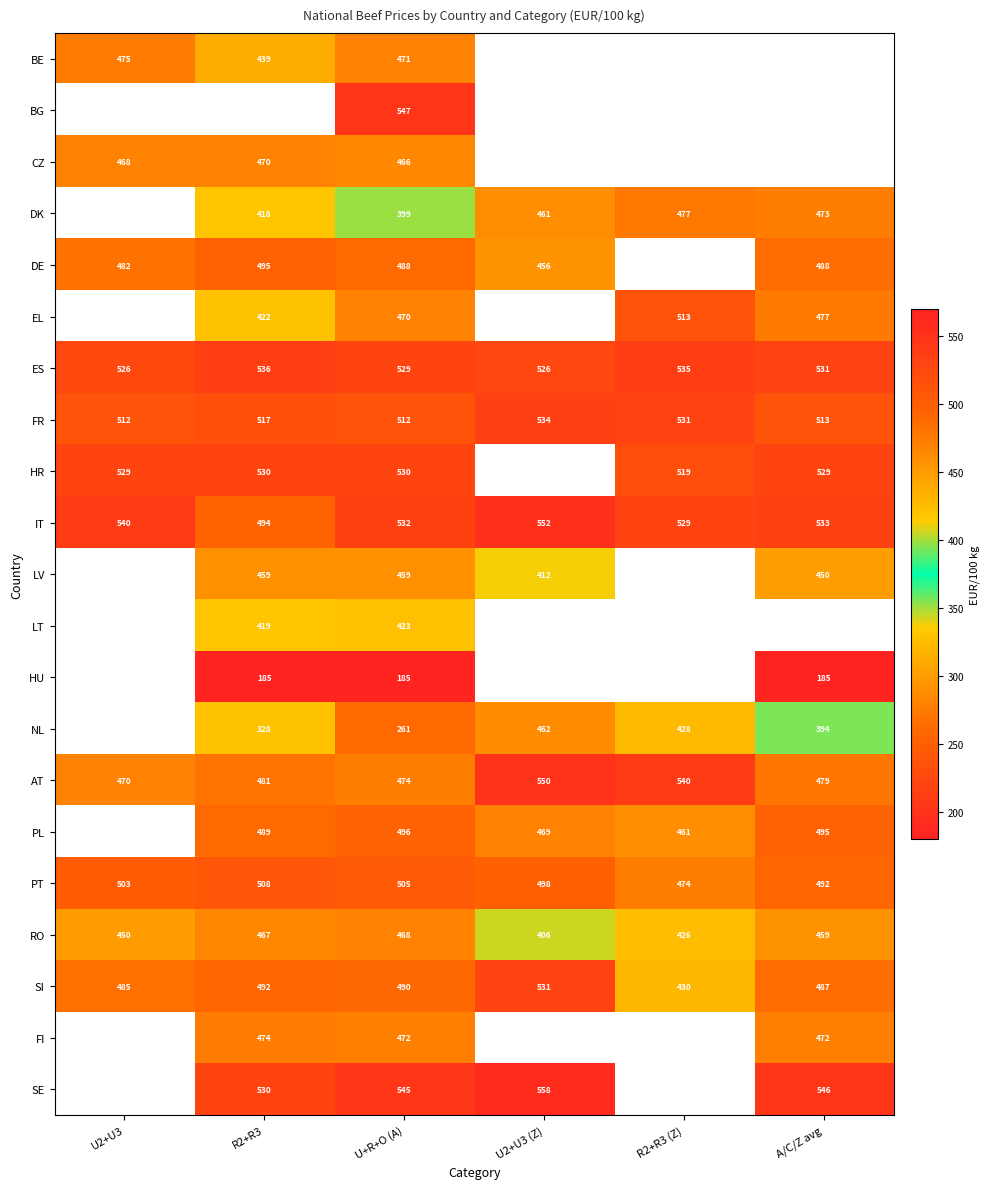

How many values in DE are above zero?

5